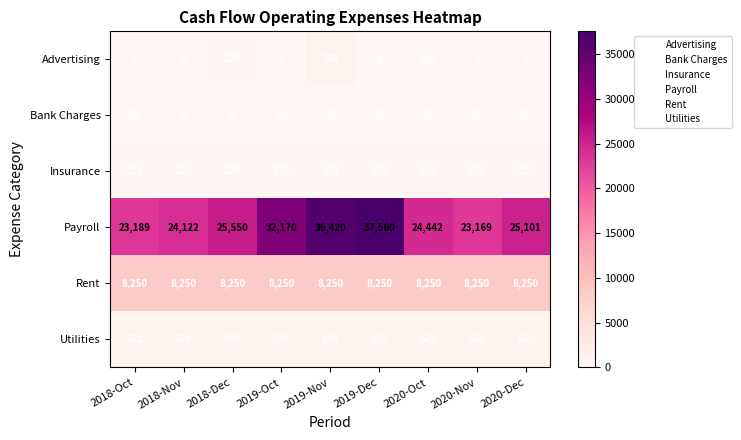

Read the Utilities value at 2018-Nov, to the nearest 5.

625